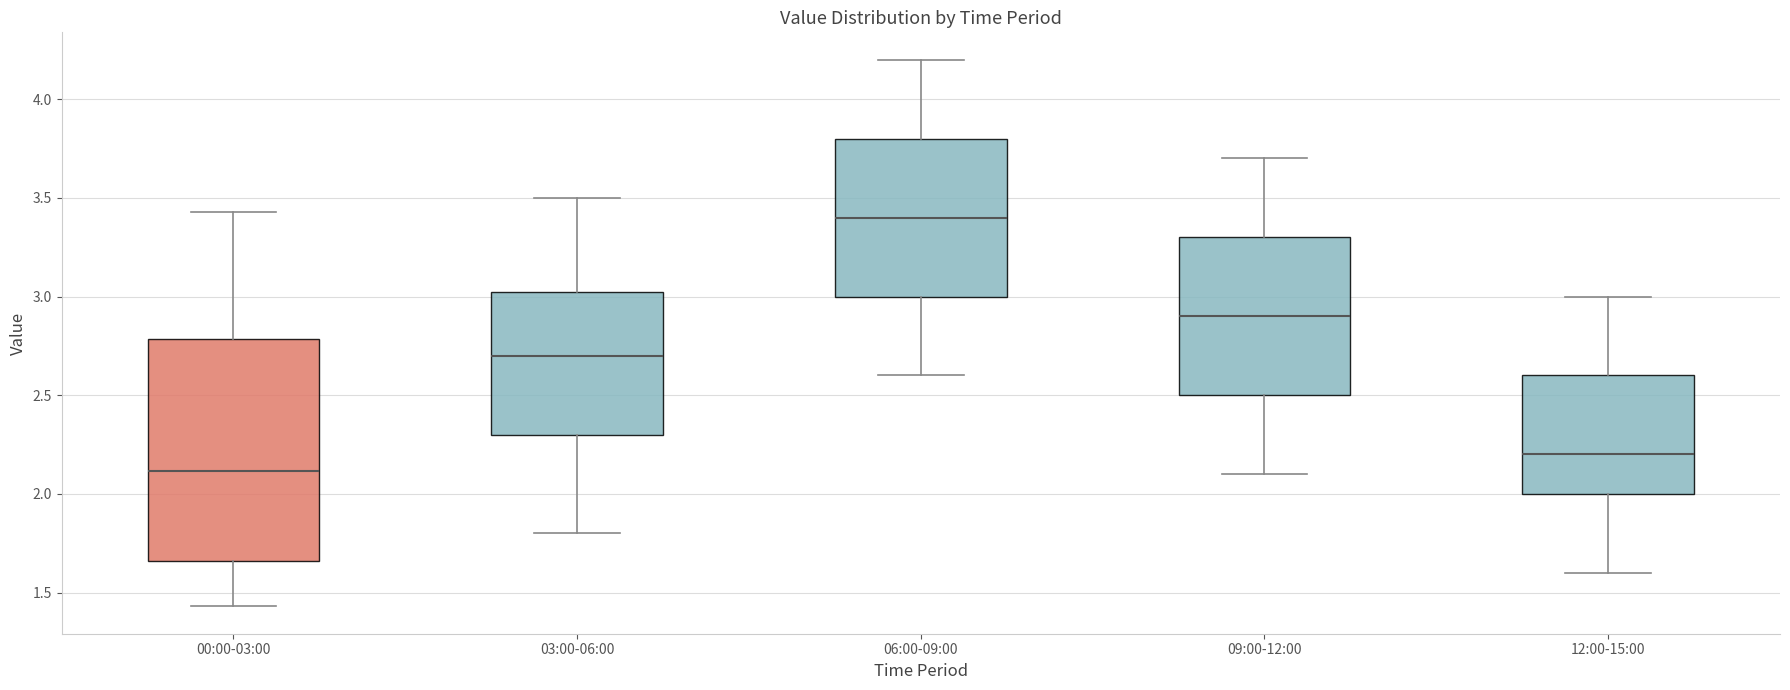

Where does the lower whisker of the box for 09:00-12:00 end on the y-axis? The values are not printed on the chart, so give them approximately, as read against the axis.

2.10